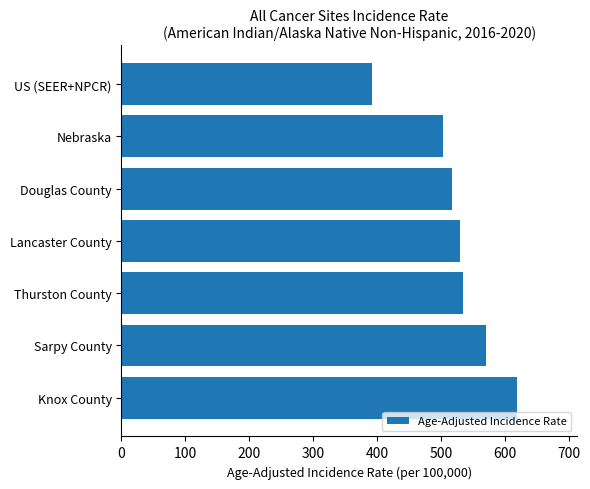

What is the greatest value displayed?

619.8